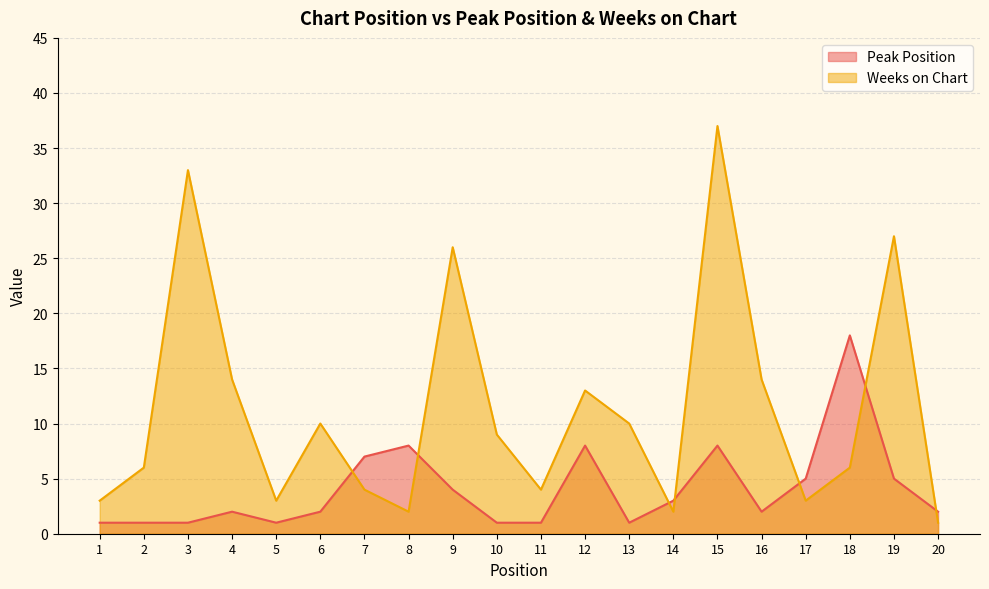

Which category has the highest value across all series?

15